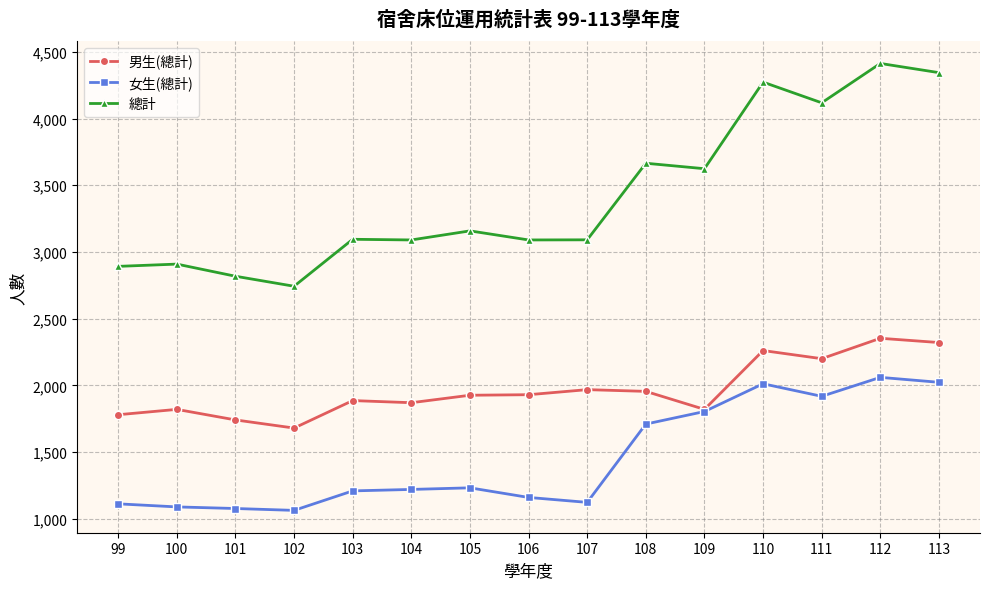

What is the value of the 總計 point at the 7th from the left?

3158